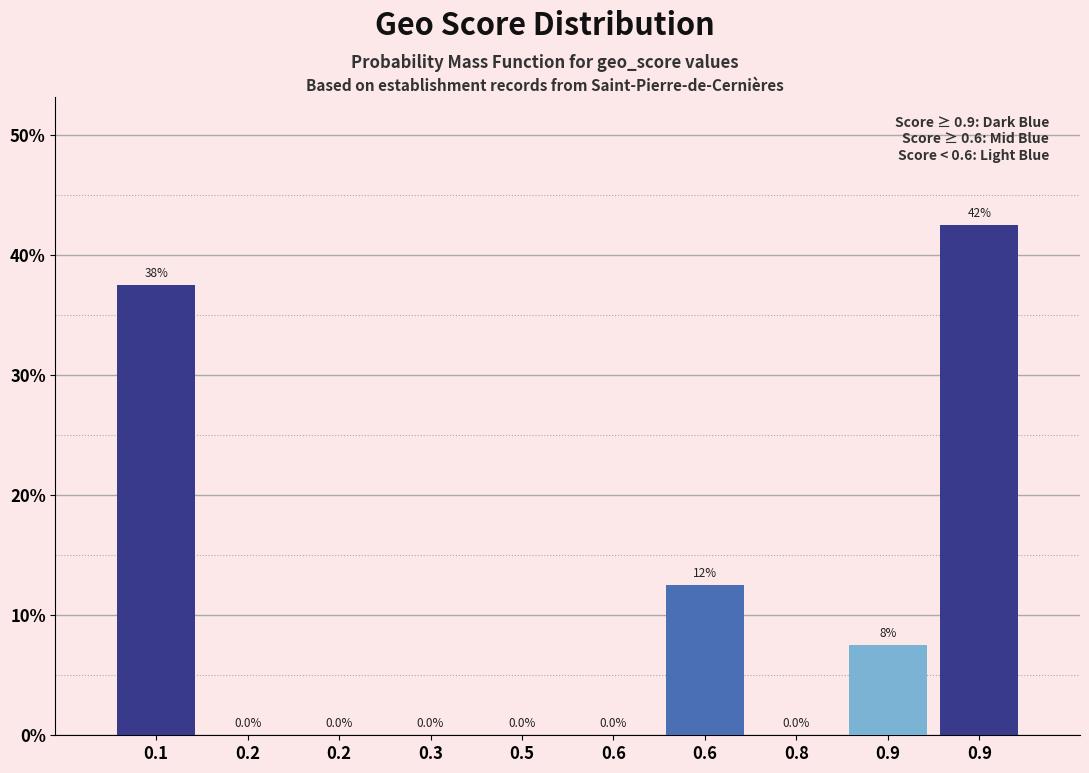

How many distinct data groups are displayed?

1